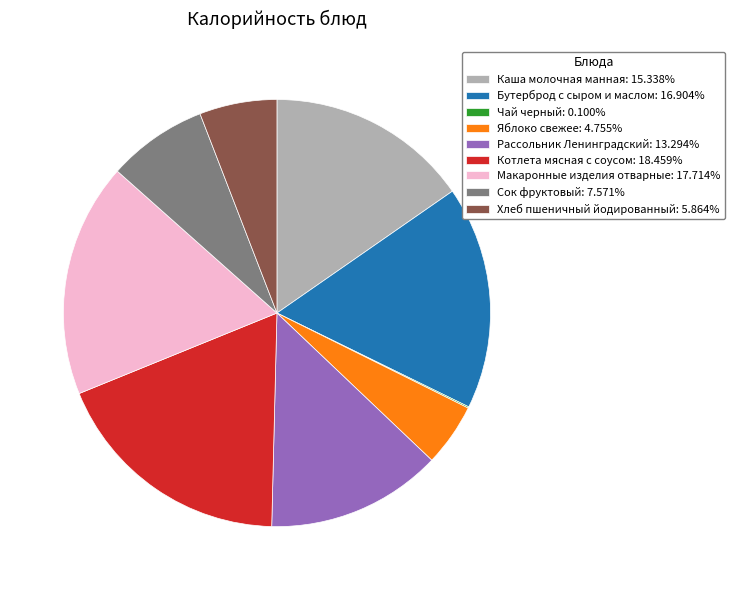

Is Котлета мясная с соусом: 18.459% the majority of the pie?

No